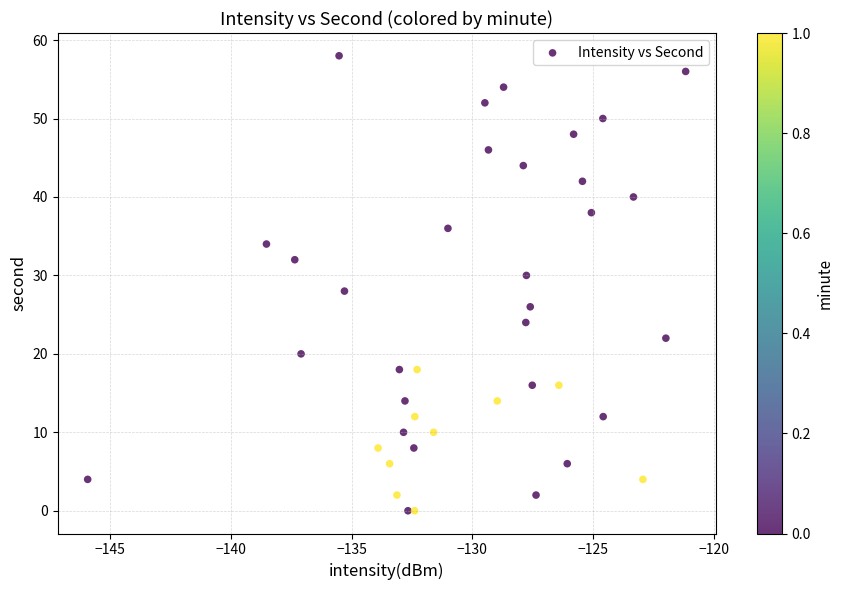

What is the range of Y values (max minus min)?

58